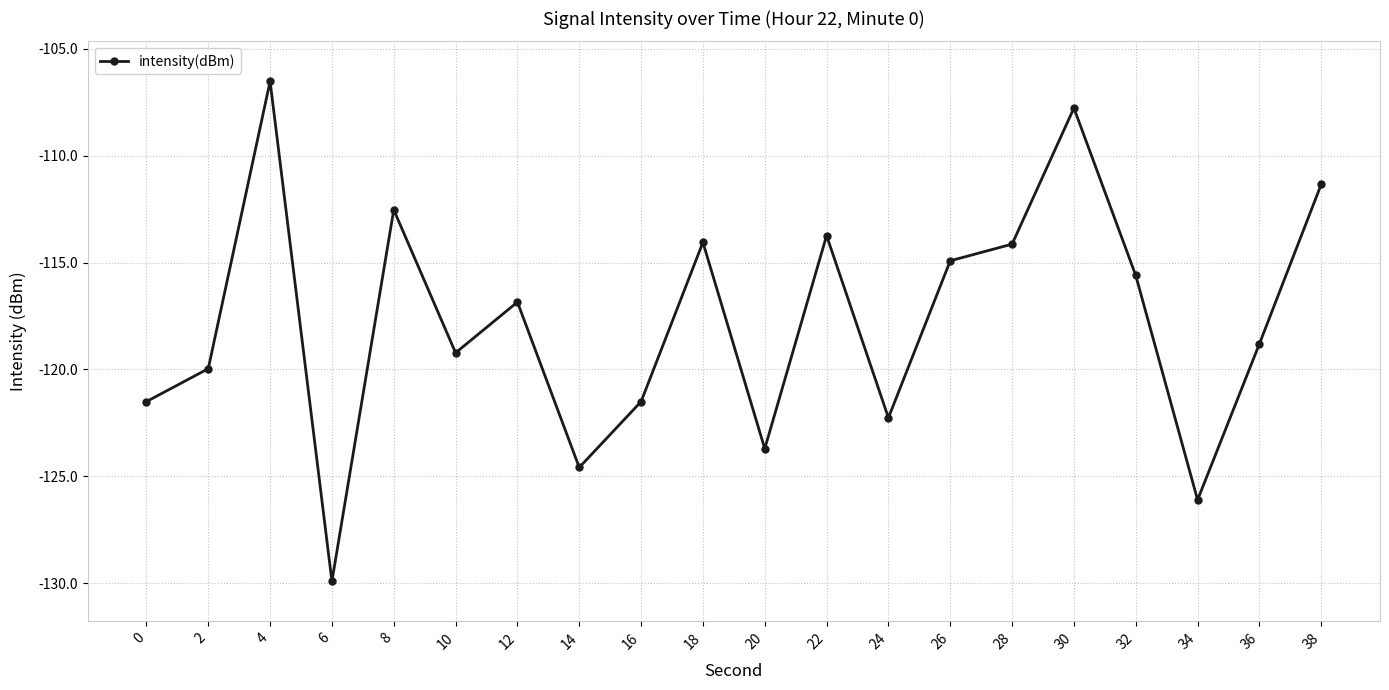

How many values exceed -116?

9